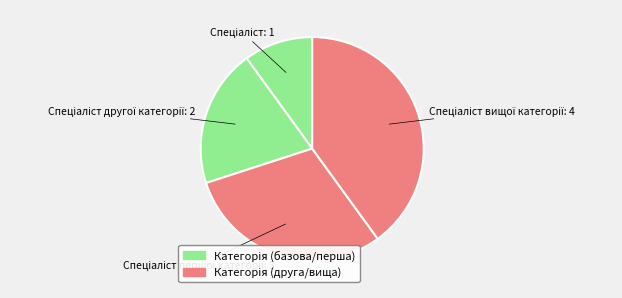

Does any single category account for the majority?

No